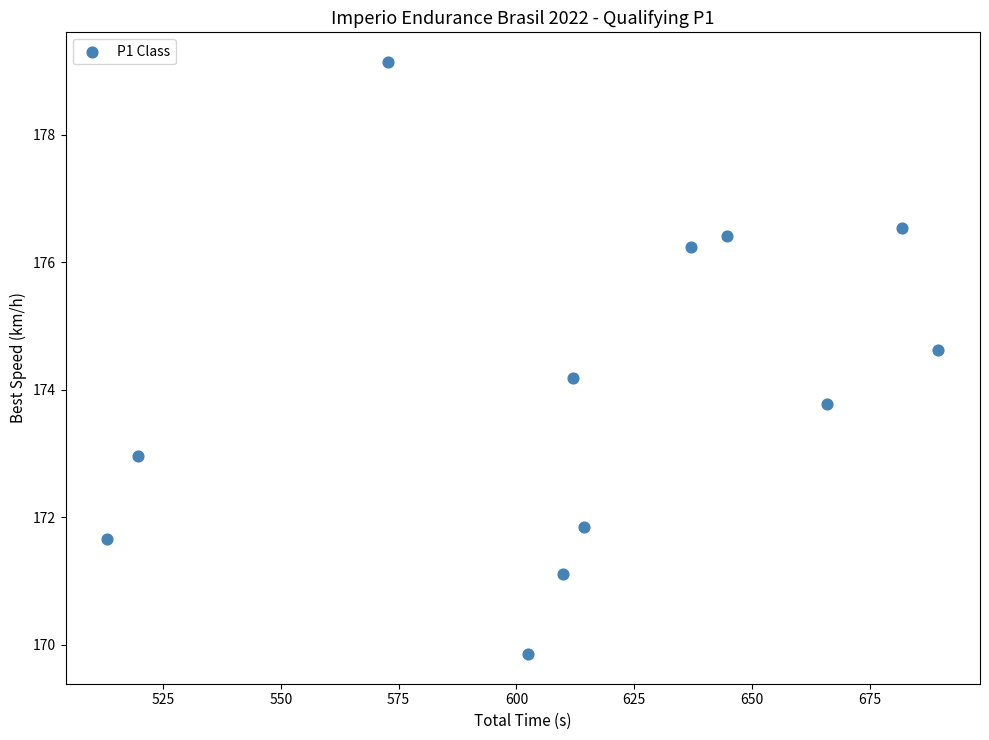

What is the average X value?

613.6